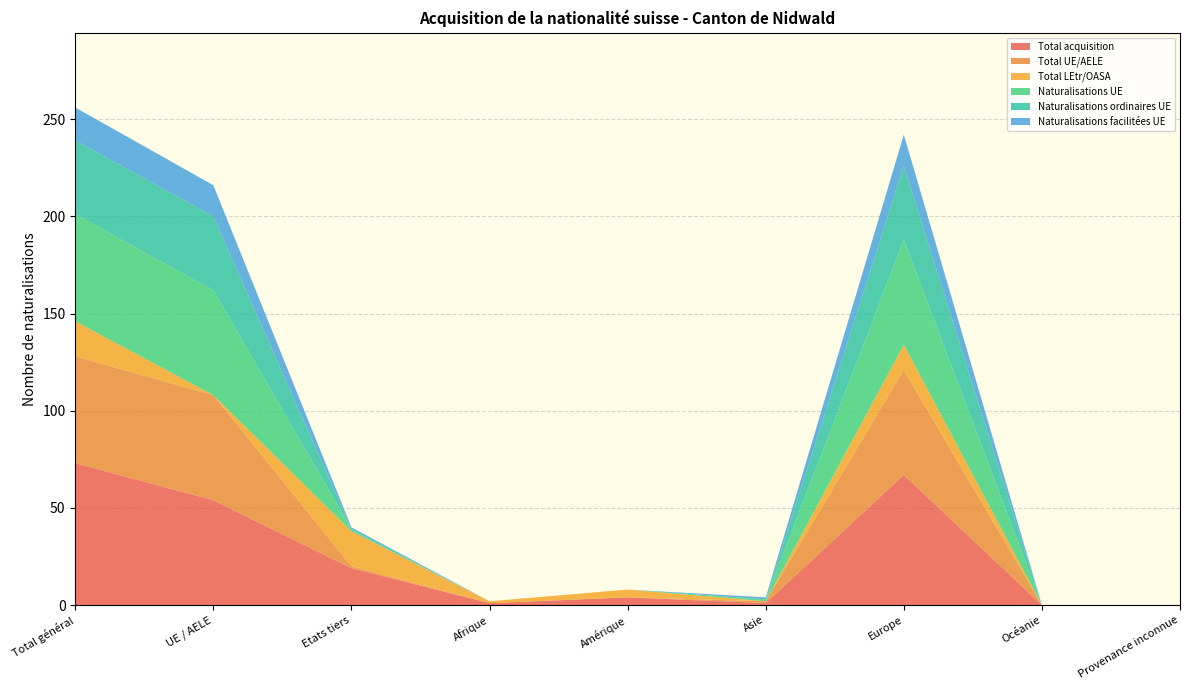

Reading left to right, list all the values displayed in this chart.

Total acquisition: 73	54	19	1	4	1	67	0	0
Total UE/AELE: 55	54	1	0	0	1	54	0	0
Total LEtr/OASA: 18	0	18	1	4	0	13	0	0
Naturalisations UE: 55	54	1	0	0	1	54	0	0
Naturalisations ordinaires UE: 38	38	0	0	0	0	38	0	0
Naturalisations facilitées UE: 17	16	1	0	0	1	16	0	0